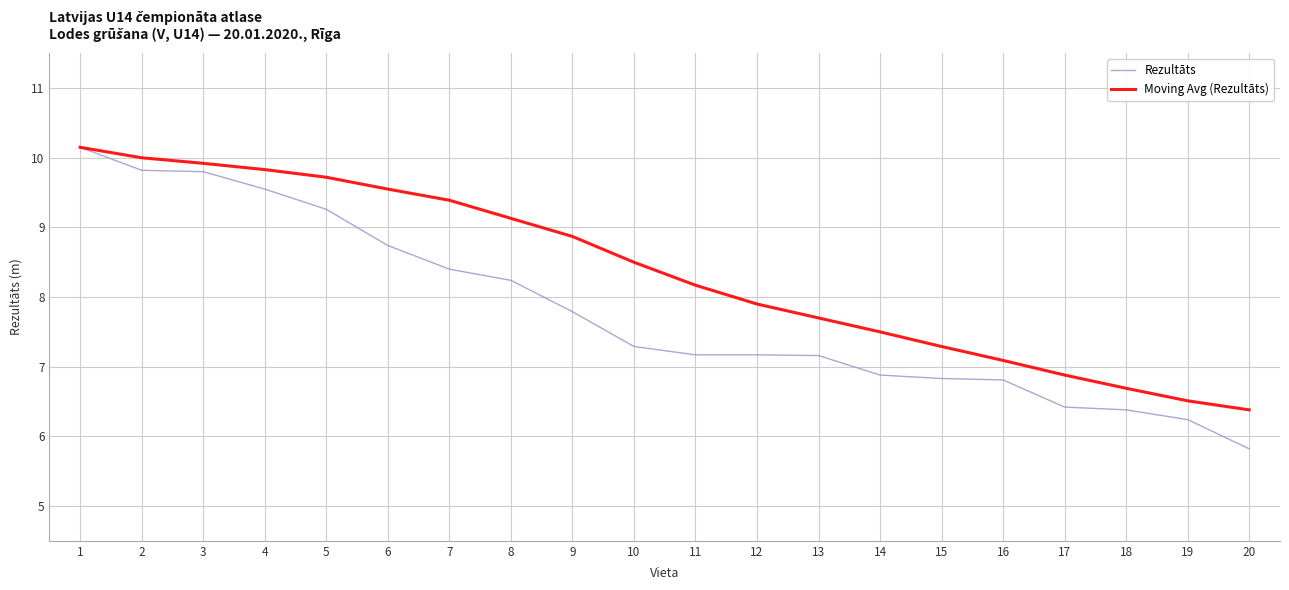

What is the approximate value of Rezultāts at 19?

6.2